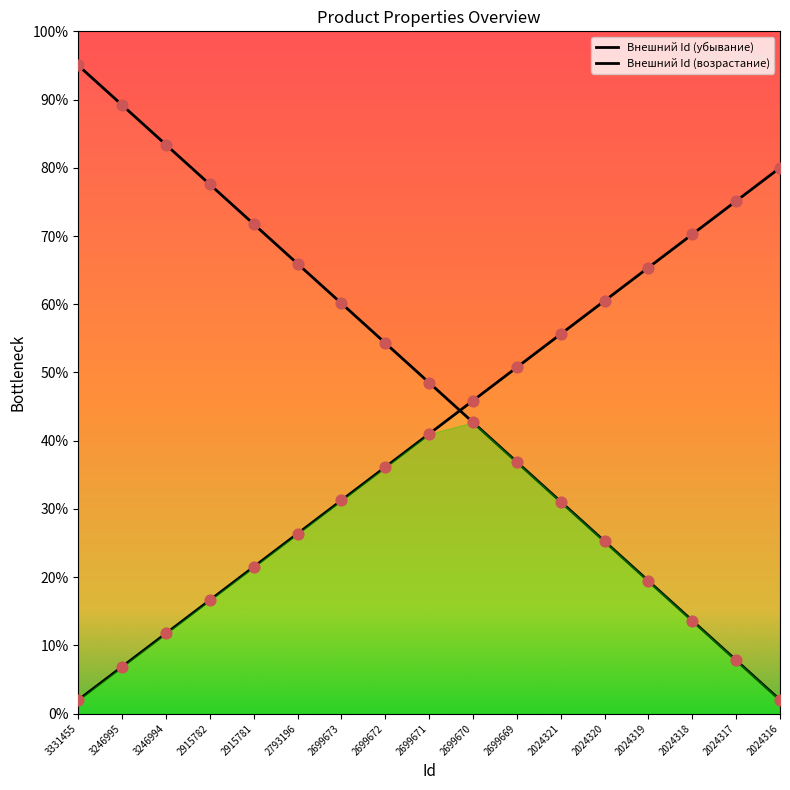

What are all the series names shown in the legend?

Внешний Id (убывание), Внешний Id (возрастание)